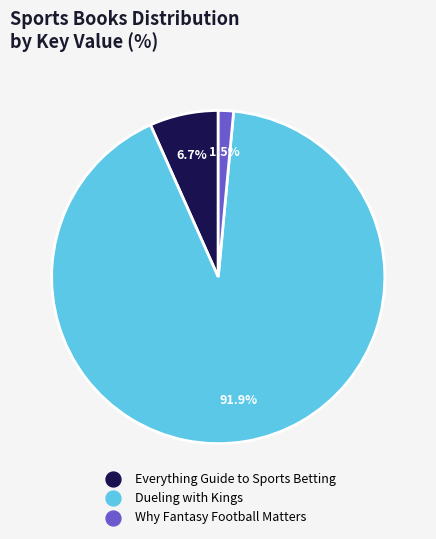

To the nearest percent, what is the combined percentage of Everything Guide to Sports Betting and Why Fantasy Football Matters?

8%